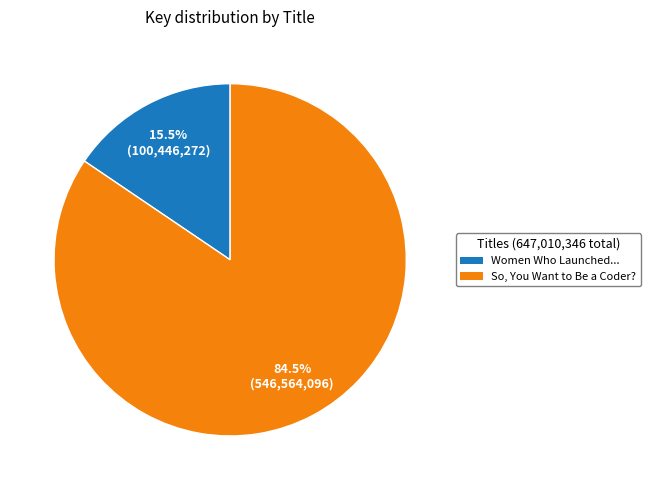

Is there a majority slice in this chart?

Yes